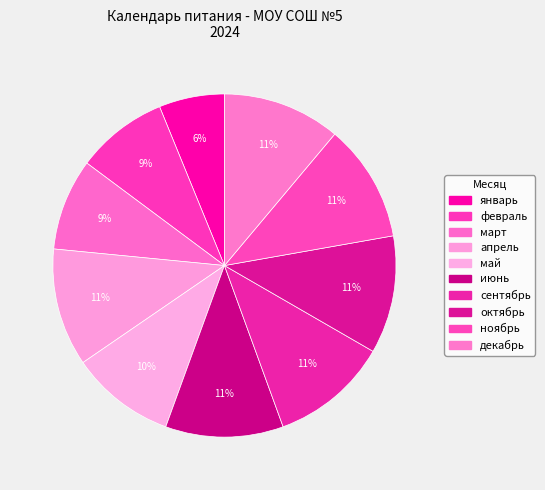

Combined, do ноябрь and октябрь account for over 50%?

No